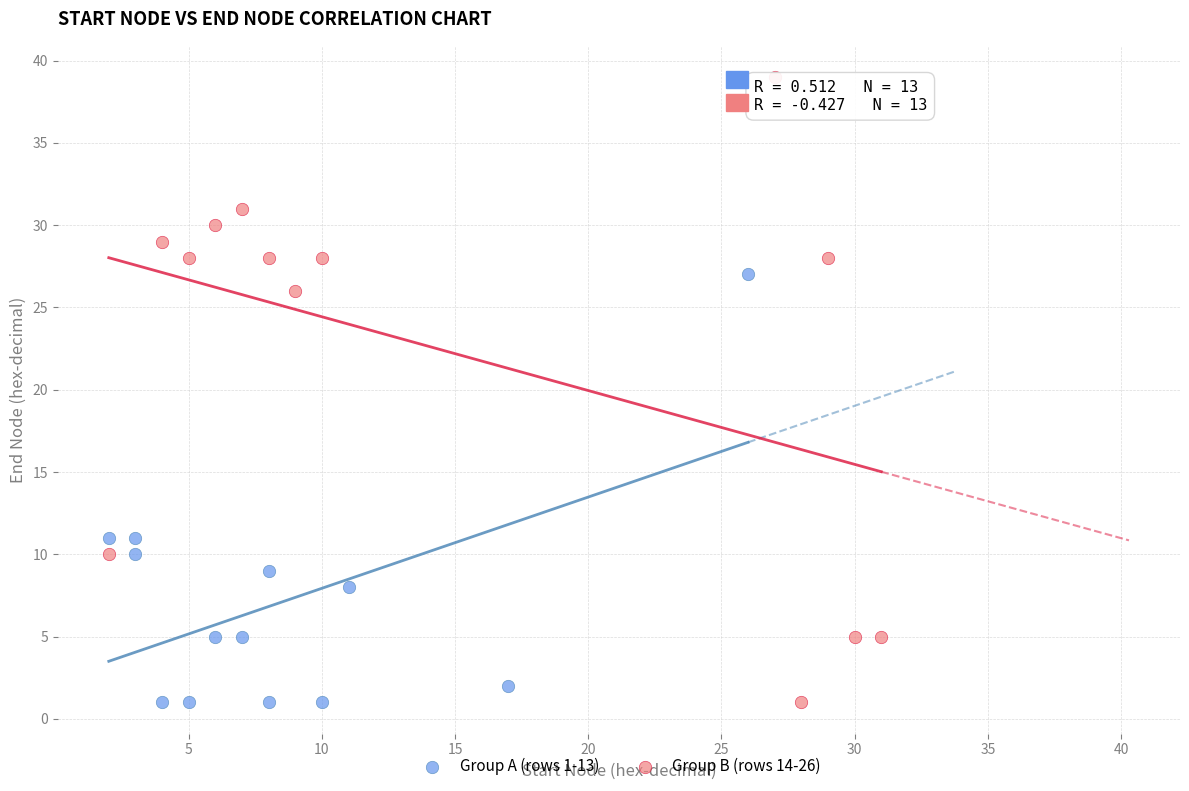

Which series has the widest spread of Y values?

Group B (rows 14-26)